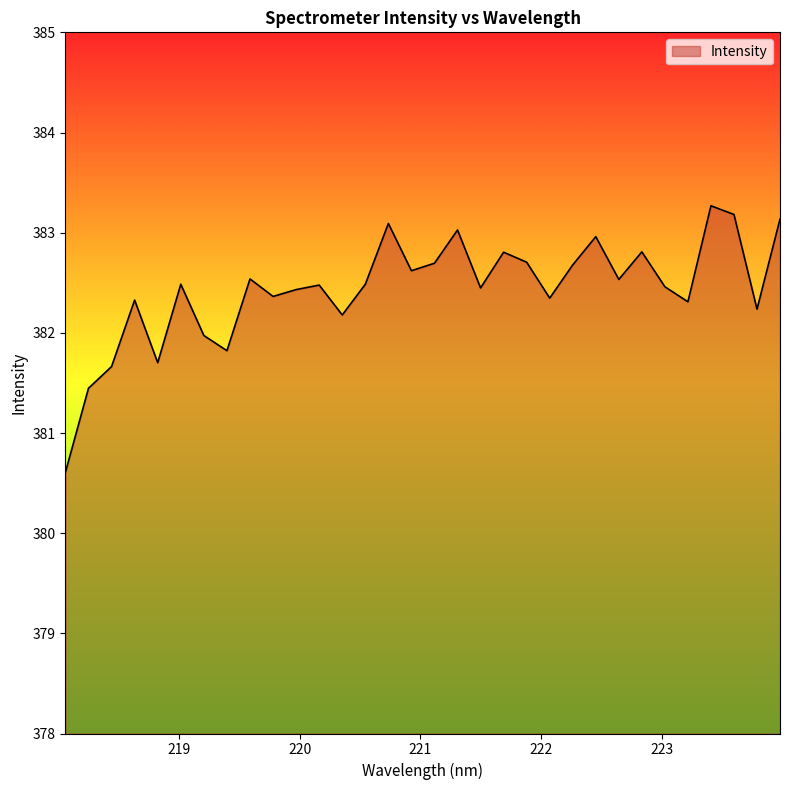

What is the difference between the second highest and second lowest values?

1.7